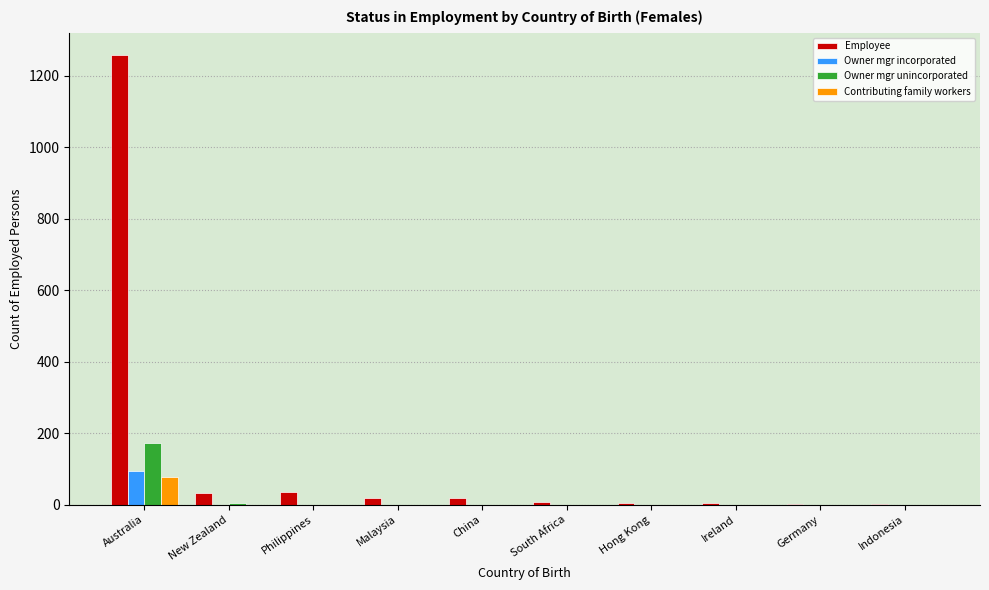

What is the highest value of the Contributing family workers series?

78